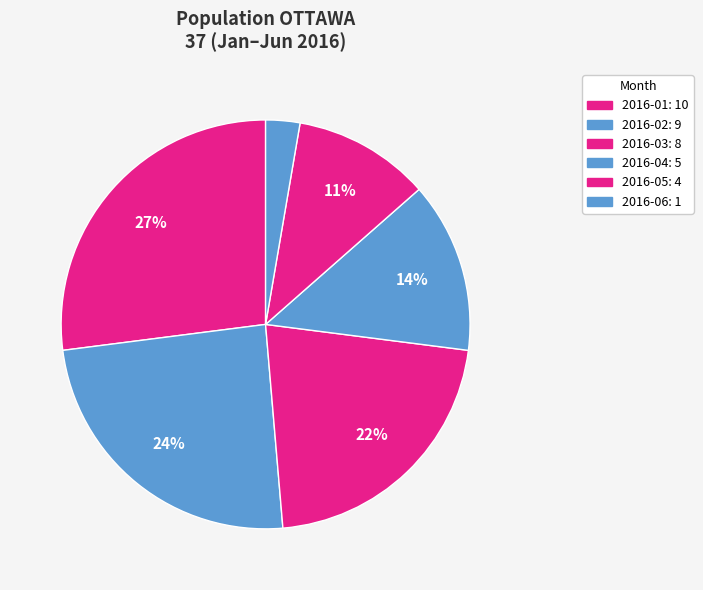

What is the smallest slice in the pie chart?

2016-06